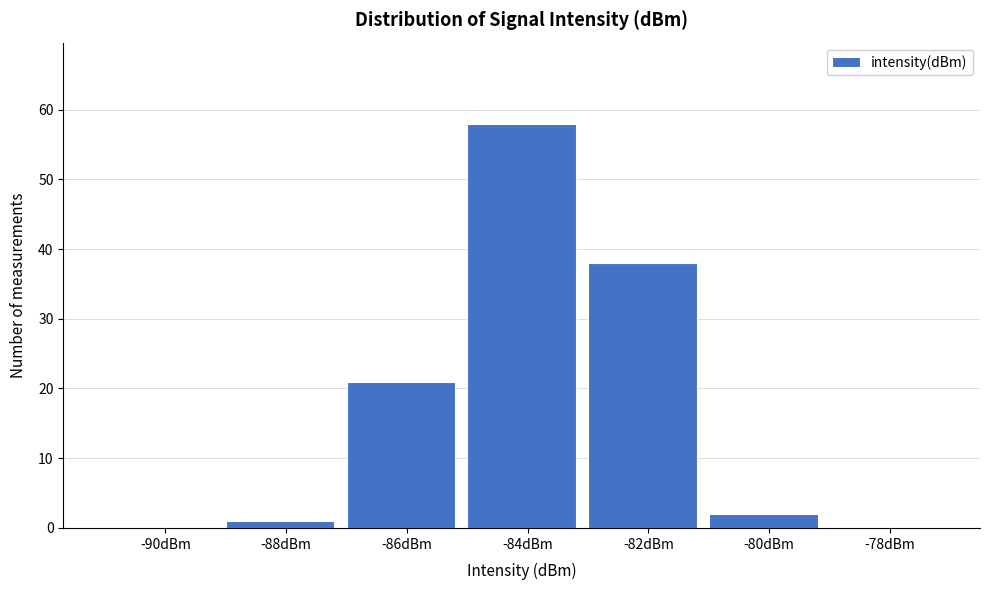

Reading left to right, transcribe all the data shown in this chart.

-90dBm=0	-88dBm=1	-86dBm=21	-84dBm=58	-82dBm=38	-80dBm=2	-78dBm=0